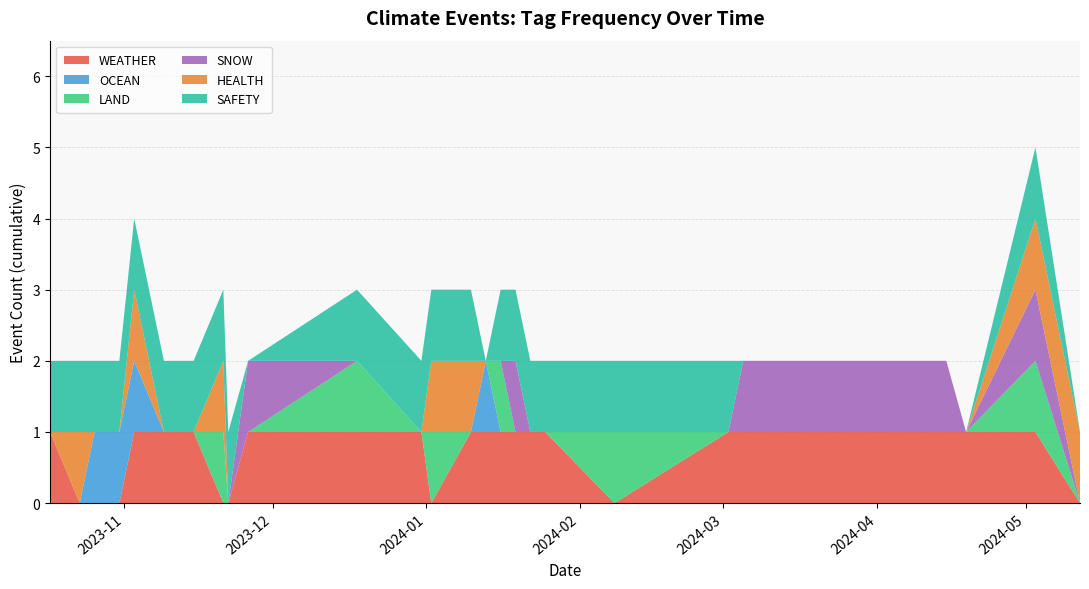

Reading left to right, what are all the values shown in this chart?

WEATHER: 2023-10-17=1	2023-10-23=0	2023-10-26=0	2023-10-31=0	2023-11-03=1	2023-11-09=1	2023-11-13=1	2023-11-15=1	2023-11-21=0	2023-11-22=0	2023-11-26=1	2023-12-18=1	2023-12-31=1	2024-01-02=0	2024-01-10=1	2024-01-13=1	2024-01-16=1	2024-01-19=1	2024-01-22=1	2024-01-25=1	2024-02-08=0	2024-03-02=1	2024-03-05=1	2024-04-07=1	2024-04-15=1	2024-04-19=1	2024-05-03=1	2024-05-12=0
OCEAN: 2023-10-17=0	2023-10-23=0	2023-10-26=1	2023-10-31=1	2023-11-03=1	2023-11-09=0	2023-11-13=0	2023-11-15=0	2023-11-21=0	2023-11-22=0	2023-11-26=0	2023-12-18=0	2023-12-31=0	2024-01-02=0	2024-01-10=0	2024-01-13=1	2024-01-16=0	2024-01-19=0	2024-01-22=0	2024-01-25=0	2024-02-08=0	2024-03-02=0	2024-03-05=0	2024-04-07=0	2024-04-15=0	2024-04-19=0	2024-05-03=0	2024-05-12=0
LAND: 2023-10-17=0	2023-10-23=0	2023-10-26=0	2023-10-31=0	2023-11-03=0	2023-11-09=0	2023-11-13=0	2023-11-15=0	2023-11-21=1	2023-11-22=0	2023-11-26=0	2023-12-18=1	2023-12-31=0	2024-01-02=1	2024-01-10=0	2024-01-13=0	2024-01-16=1	2024-01-19=0	2024-01-22=0	2024-01-25=0	2024-02-08=1	2024-03-02=0	2024-03-05=0	2024-04-07=0	2024-04-15=0	2024-04-19=0	2024-05-03=1	2024-05-12=0
SNOW: 2023-10-17=0	2023-10-23=0	2023-10-26=0	2023-10-31=0	2023-11-03=0	2023-11-09=0	2023-11-13=0	2023-11-15=0	2023-11-21=0	2023-11-22=0	2023-11-26=1	2023-12-18=0	2023-12-31=0	2024-01-02=0	2024-01-10=0	2024-01-13=0	2024-01-16=0	2024-01-19=1	2024-01-22=0	2024-01-25=0	2024-02-08=0	2024-03-02=0	2024-03-05=1	2024-04-07=1	2024-04-15=1	2024-04-19=0	2024-05-03=1	2024-05-12=0
HEALTH: 2023-10-17=0	2023-10-23=1	2023-10-26=0	2023-10-31=0	2023-11-03=1	2023-11-09=0	2023-11-13=0	2023-11-15=0	2023-11-21=1	2023-11-22=0	2023-11-26=0	2023-12-18=0	2023-12-31=0	2024-01-02=1	2024-01-10=1	2024-01-13=0	2024-01-16=0	2024-01-19=0	2024-01-22=0	2024-01-25=0	2024-02-08=0	2024-03-02=0	2024-03-05=0	2024-04-07=0	2024-04-15=0	2024-04-19=0	2024-05-03=1	2024-05-12=1
SAFETY: 2023-10-17=1	2023-10-23=1	2023-10-26=1	2023-10-31=1	2023-11-03=1	2023-11-09=1	2023-11-13=1	2023-11-15=1	2023-11-21=1	2023-11-22=1	2023-11-26=0	2023-12-18=1	2023-12-31=1	2024-01-02=1	2024-01-10=1	2024-01-13=0	2024-01-16=1	2024-01-19=1	2024-01-22=1	2024-01-25=1	2024-02-08=1	2024-03-02=1	2024-03-05=0	2024-04-07=0	2024-04-15=0	2024-04-19=0	2024-05-03=1	2024-05-12=0